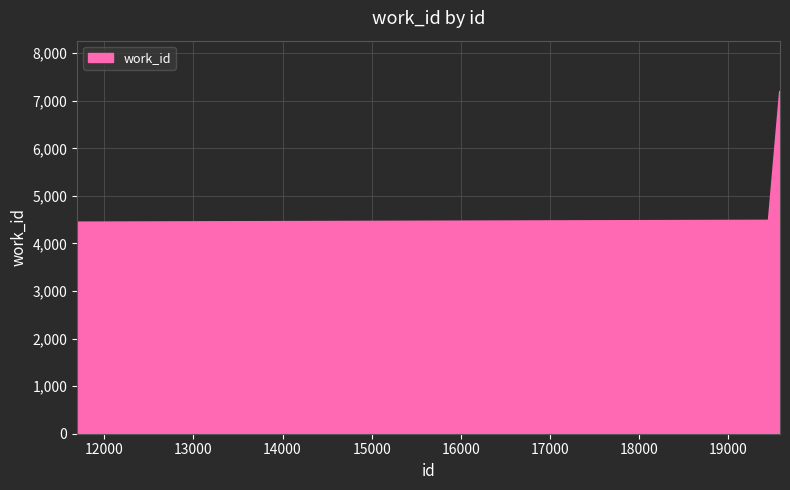

What is the sum of all values?

16109